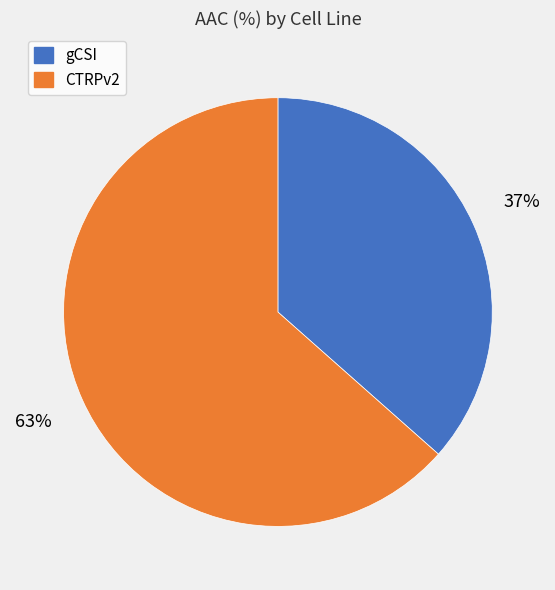

To the nearest percent, what is the combined percentage of CTRPv2 and gCSI?

100%